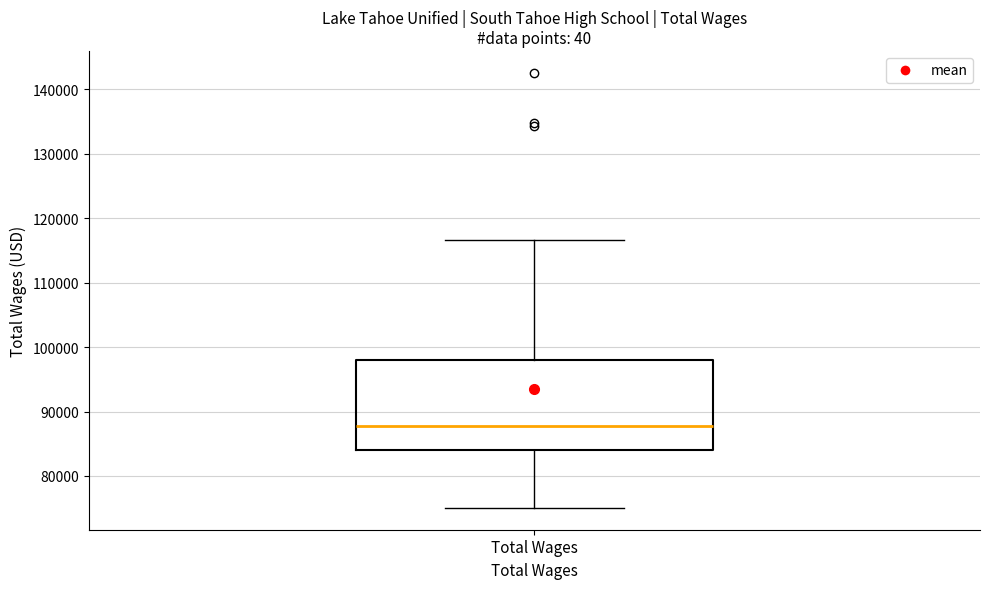

Where is the upper edge of the box for Total Wages on the y-axis? The values are not printed on the chart, so give them approximately, as read against the axis.

98000